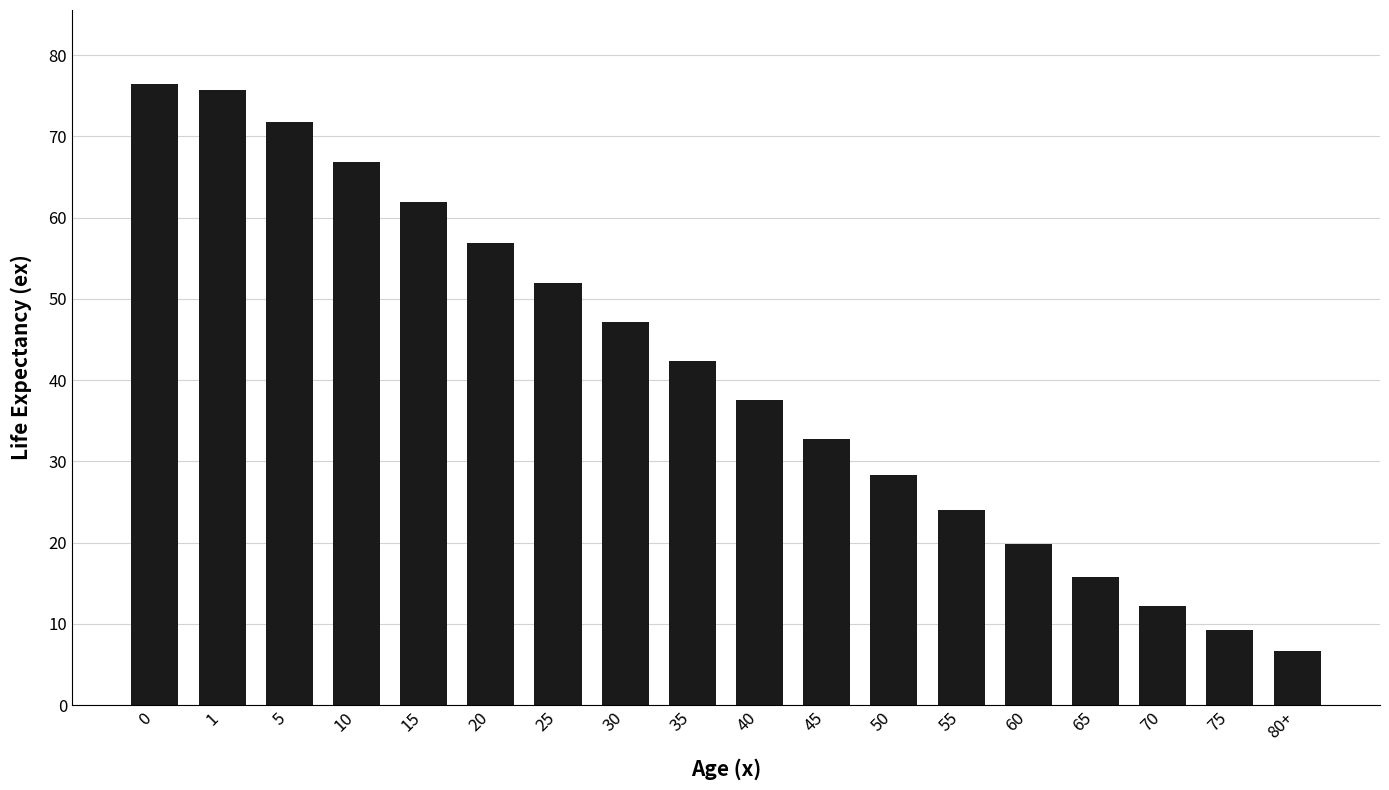

What is the difference between the second highest and second lowest values?

66.5